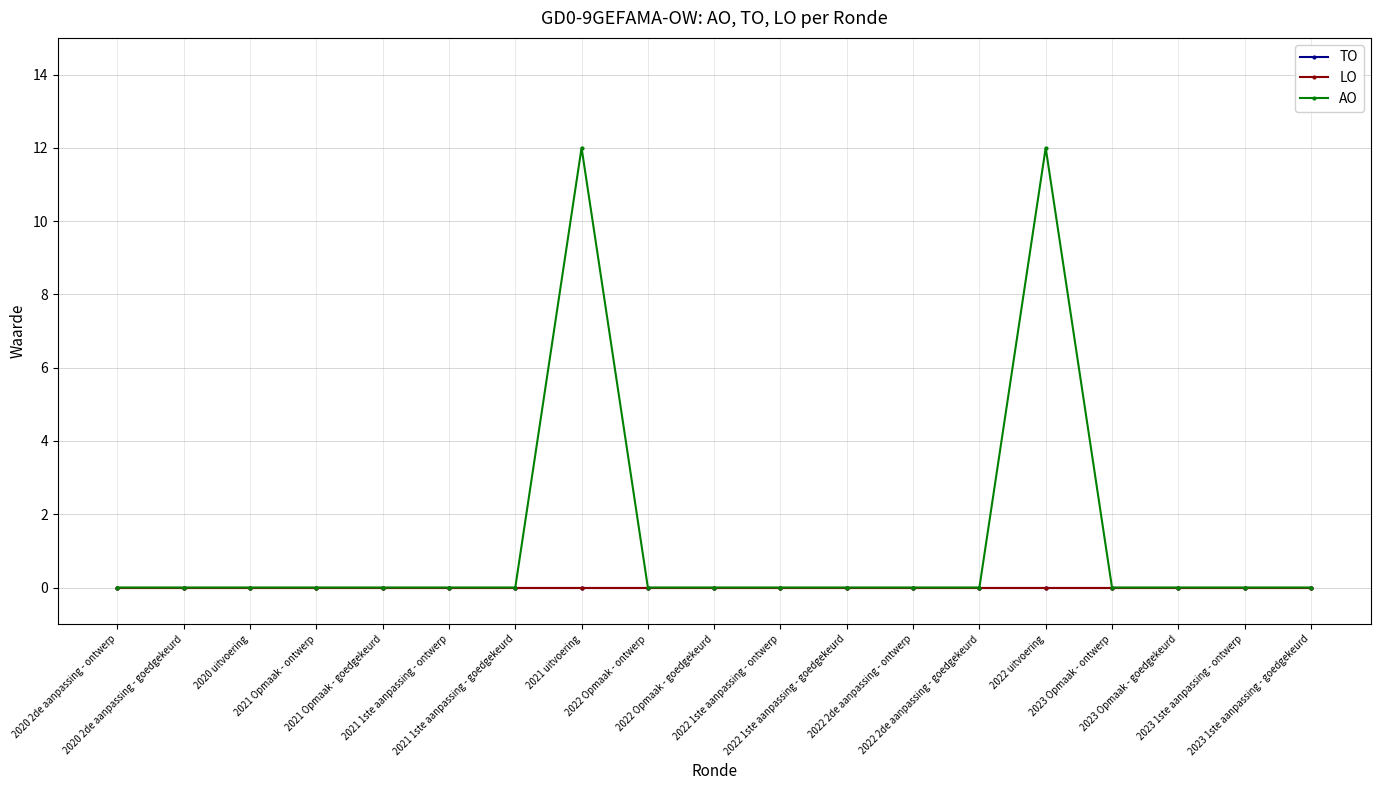

At which category is the sum across all series the highest?

2021 uitvoering